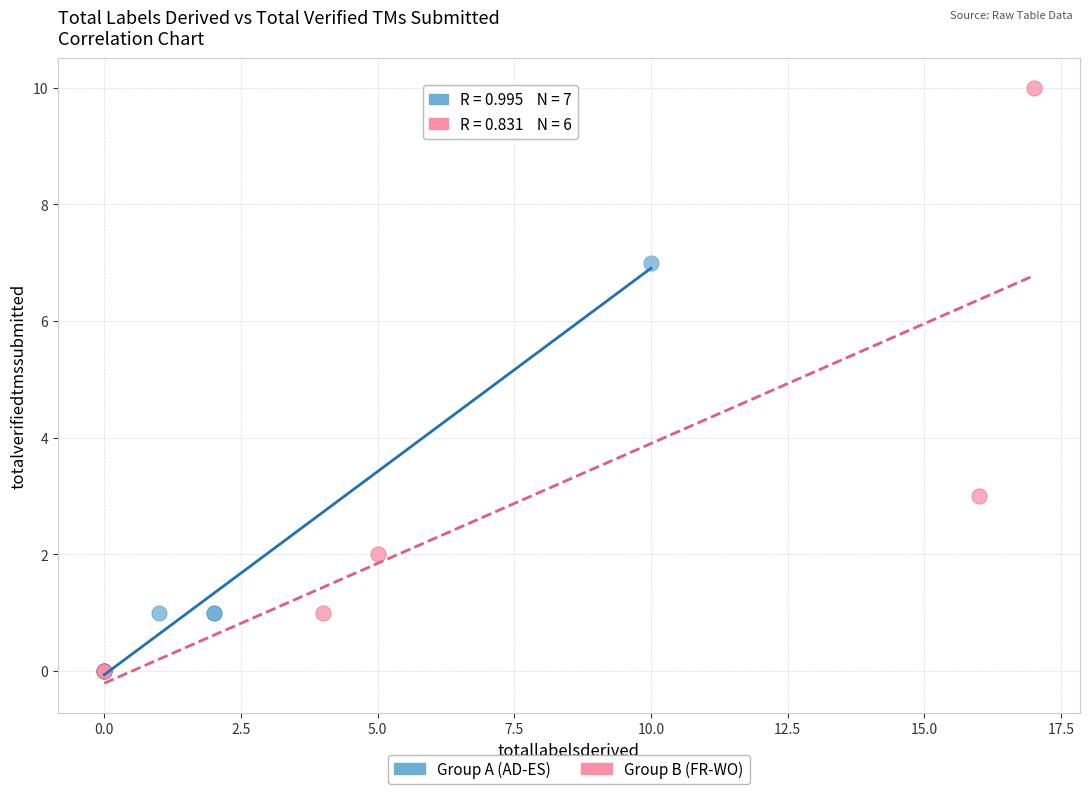

Which series contains the highest Y value?

Group B (FR-WO)